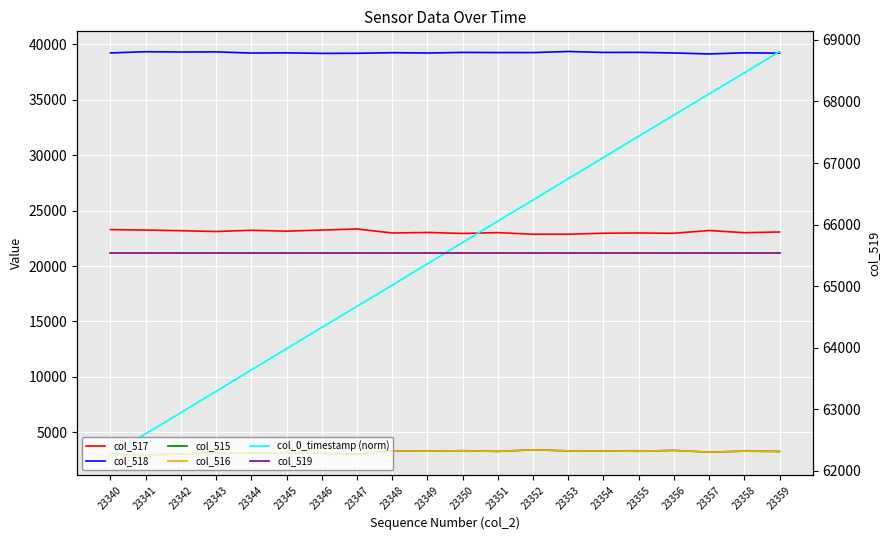

True or false: col_517 and col_515 cross at least once.

False